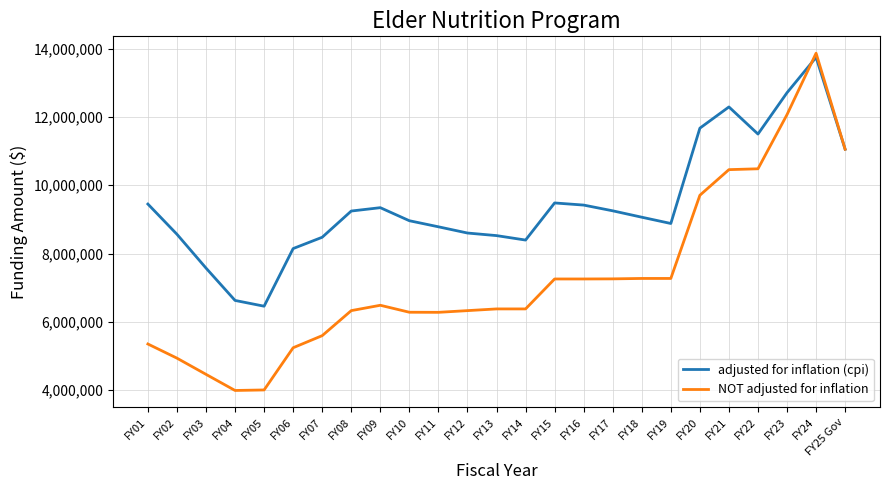

Which series has the largest total across all categories?

adjusted for inflation (cpi)